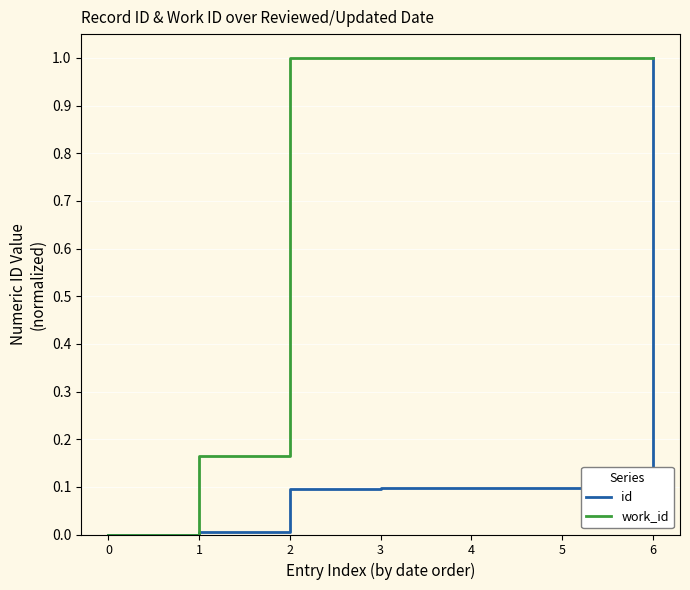

What is the difference between the maximum and minimum values in the id series?

1.0